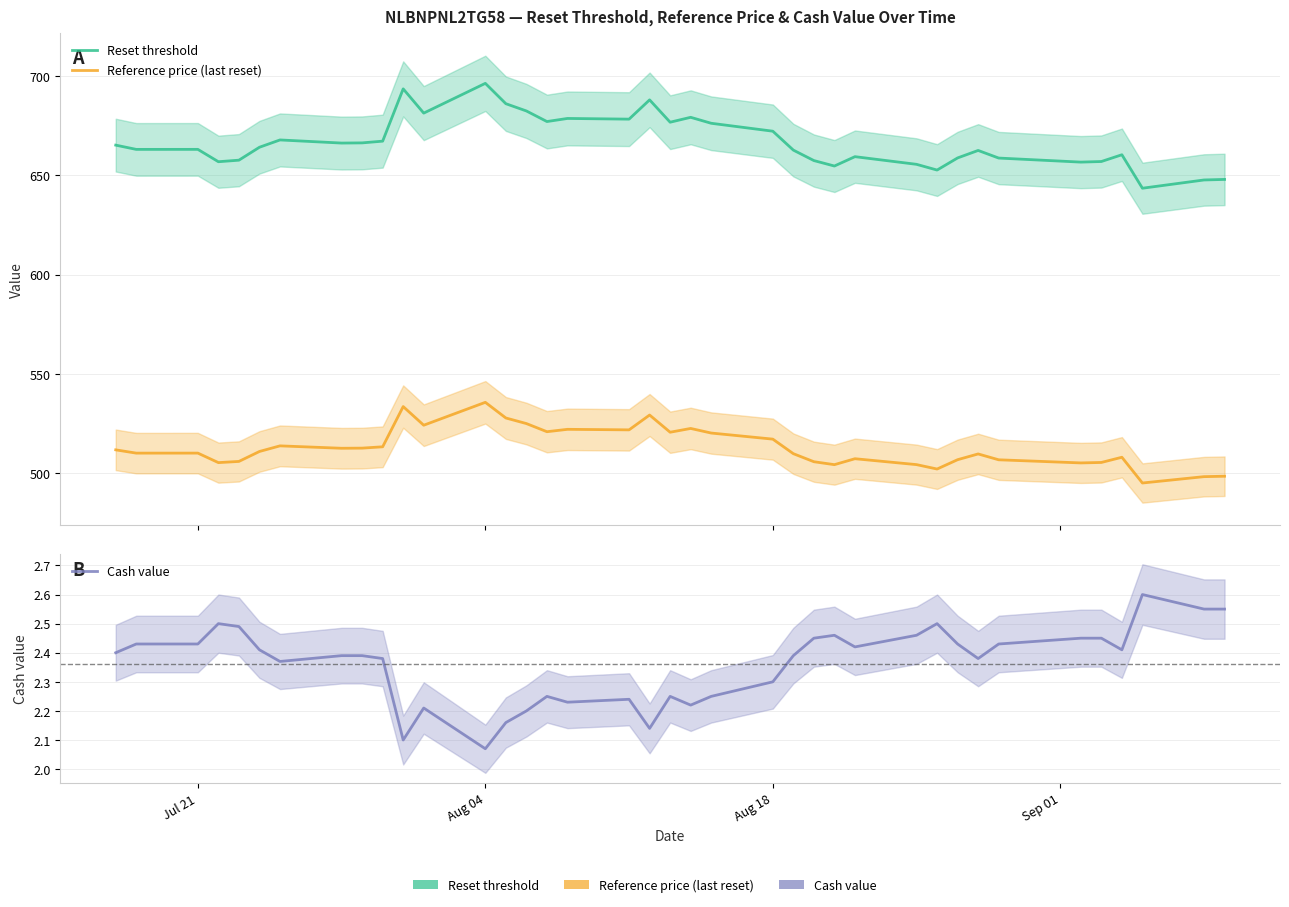

Reading right to left, what are all the values shown in this chart?

Reset threshold: 647.9	647.7	643.5	660.4	657.0	656.7	658.7	662.5	658.8	652.7	655.5	659.4	654.7	657.4	662.7	672.2	676.2	679.2	676.8	688.0	678.3	678.7	677.1	682.4	686.1	696.3	681.3	693.5	667.2	666.3	666.2	667.8	664.1	657.6	656.9	663.1	663.1	665.2
Reference price (last reset): 498.4	498.2	495.0	508.0	505.4	505.1	506.7	509.6	506.7	502.0	504.3	507.2	504.2	505.7	509.8	517.1	520.2	522.5	520.6	529.2	521.8	522.0	520.8	524.9	527.8	535.6	524.1	533.5	513.2	512.6	512.5	513.7	510.9	505.9	505.3	510.1	510.1	511.7
Cash value: 2.5	2.5	2.6	2.4	2.5	2.5	2.4	2.4	2.4	2.5	2.5	2.4	2.5	2.5	2.4	2.3	2.2	2.2	2.2	2.1	2.2	2.2	2.2	2.2	2.2	2.1	2.2	2.1	2.4	2.4	2.4	2.4	2.4	2.5	2.5	2.4	2.4	2.4